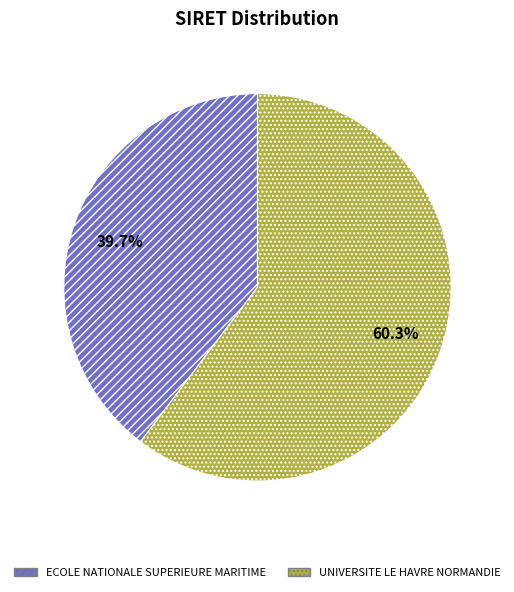

What is the largest slice in the pie chart?

UNIVERSITE LE HAVRE NORMANDIE